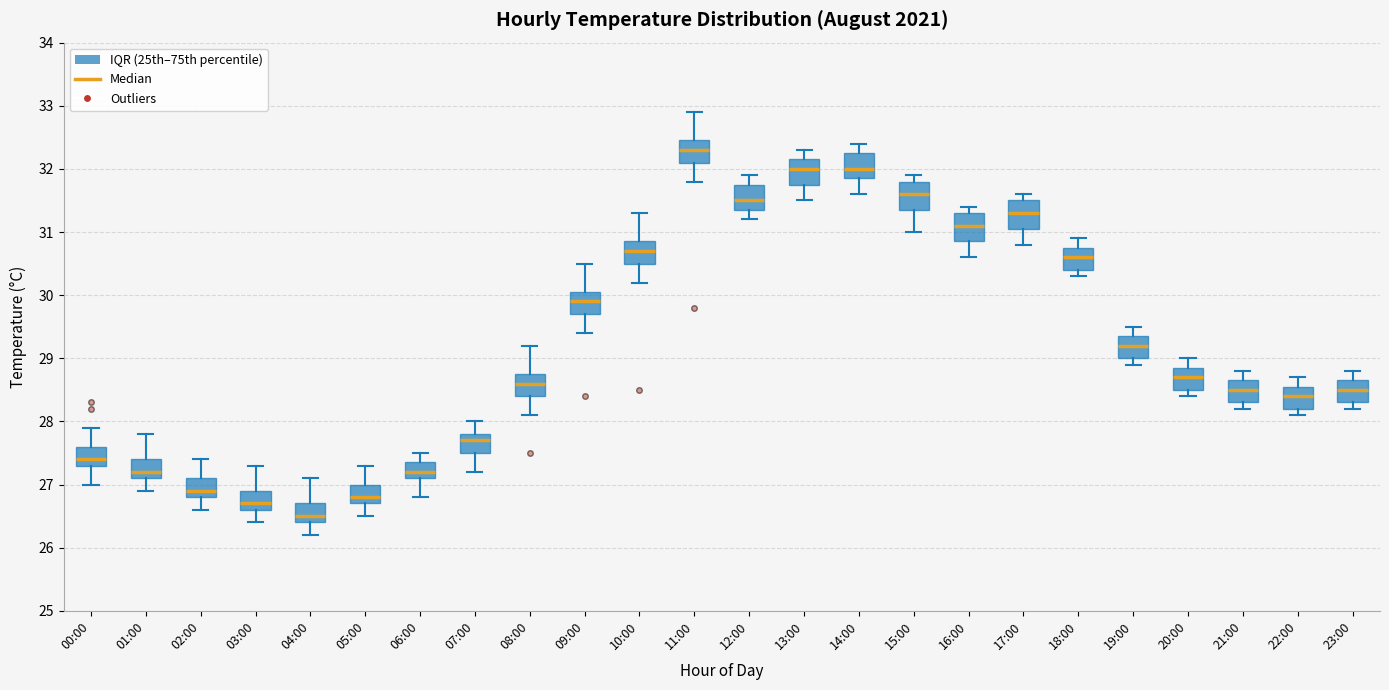

Reading left to right, transcribe this box plot: for each box, give where its median line is, the range the box spans, and where its two whiskers end, as read against the y-axis. The values are not printed on the chart, so give them approximately, as read against the axis.

00:00: median 27.4, box 27.3 to 27.6, whiskers 27.0 to 27.9
01:00: median 27.2, box 27.1 to 27.4, whiskers 26.9 to 27.8
02:00: median 26.9, box 26.8 to 27.1, whiskers 26.6 to 27.4
03:00: median 26.7, box 26.6 to 26.9, whiskers 26.4 to 27.3
04:00: median 26.5, box 26.4 to 26.7, whiskers 26.2 to 27.1
05:00: median 26.8, box 26.7 to 27.0, whiskers 26.5 to 27.3
06:00: median 27.2, box 27.1 to 27.4, whiskers 26.8 to 27.5
07:00: median 27.7, box 27.5 to 27.8, whiskers 27.2 to 28.0
08:00: median 28.6, box 28.4 to 28.8, whiskers 28.1 to 29.2
09:00: median 29.9, box 29.7 to 30.1, whiskers 29.4 to 30.5
10:00: median 30.7, box 30.5 to 30.9, whiskers 30.2 to 31.3
11:00: median 32.3, box 32.1 to 32.5, whiskers 31.8 to 32.9
12:00: median 31.5, box 31.4 to 31.8, whiskers 31.2 to 31.9
13:00: median 32.0, box 31.8 to 32.2, whiskers 31.5 to 32.3
14:00: median 32.0, box 31.9 to 32.3, whiskers 31.6 to 32.4
15:00: median 31.6, box 31.4 to 31.8, whiskers 31.0 to 31.9
16:00: median 31.1, box 30.9 to 31.3, whiskers 30.6 to 31.4
17:00: median 31.3, box 31.1 to 31.5, whiskers 30.8 to 31.6
18:00: median 30.6, box 30.4 to 30.8, whiskers 30.3 to 30.9
19:00: median 29.2, box 29.0 to 29.4, whiskers 28.9 to 29.5
20:00: median 28.7, box 28.5 to 28.9, whiskers 28.4 to 29.0
21:00: median 28.5, box 28.3 to 28.7, whiskers 28.2 to 28.8
22:00: median 28.4, box 28.2 to 28.6, whiskers 28.1 to 28.7
23:00: median 28.5, box 28.3 to 28.7, whiskers 28.2 to 28.8